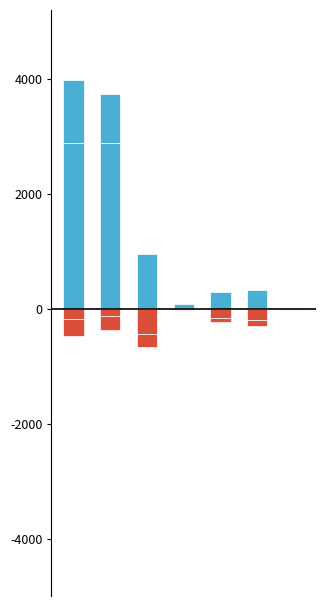

What is the average value of the Activité non contingentée series?

826